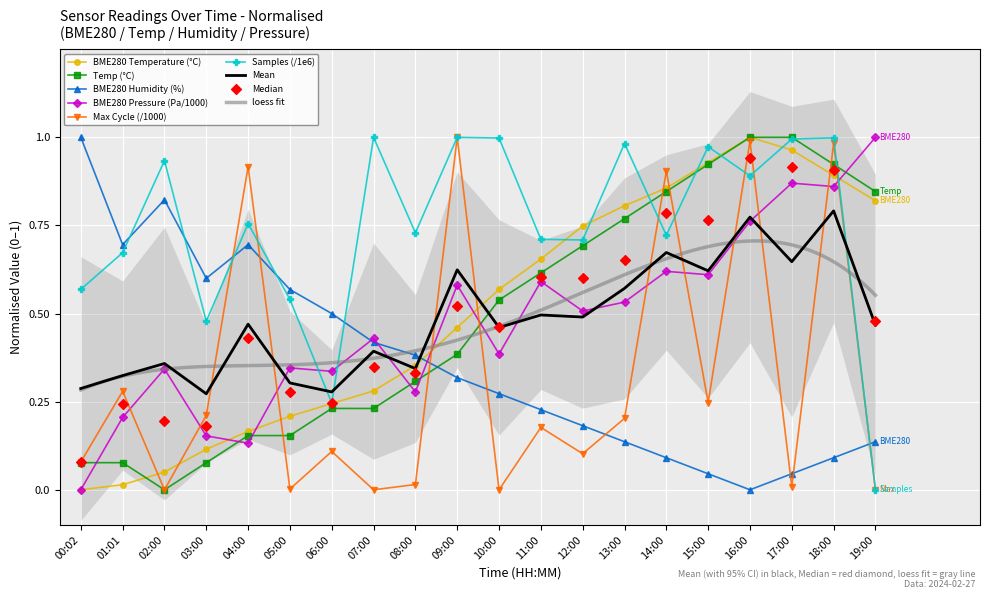

What is the total value across all series at 00:02?

1.7